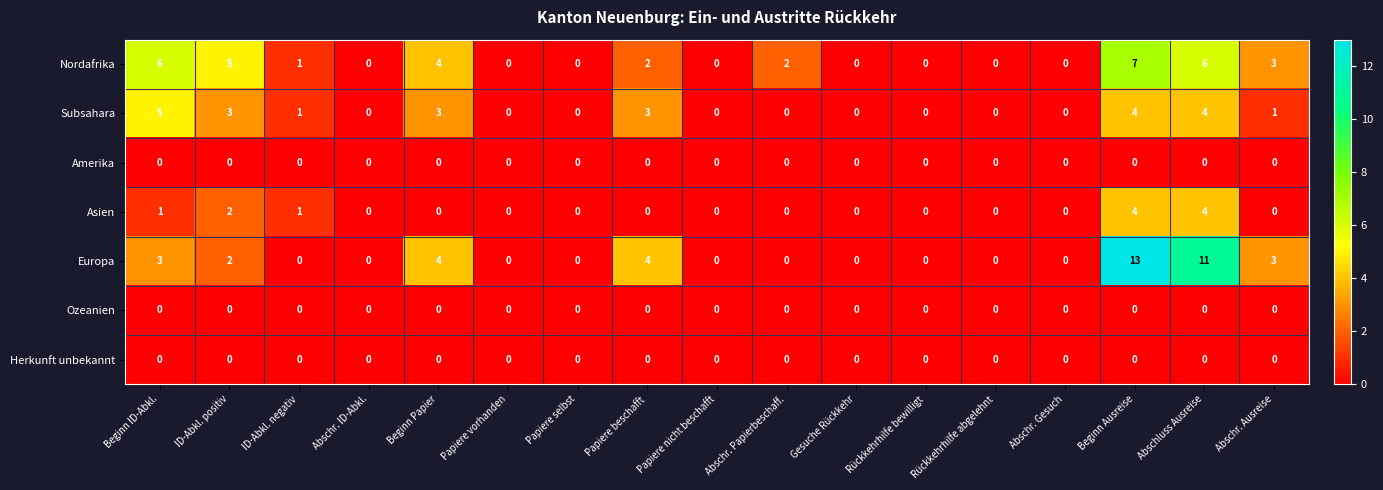

True or false: Asien has a value of 0 at Papiere beschafft.

True